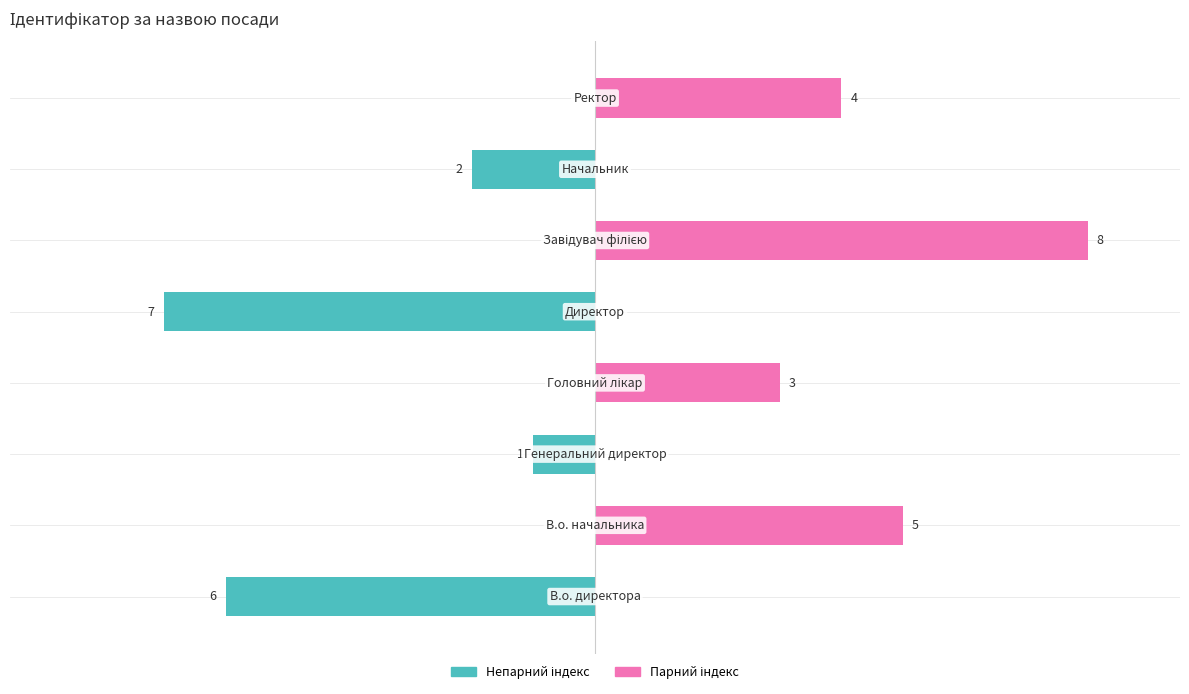

Is it true that Парний індекс equals 2 at −7.5?

False